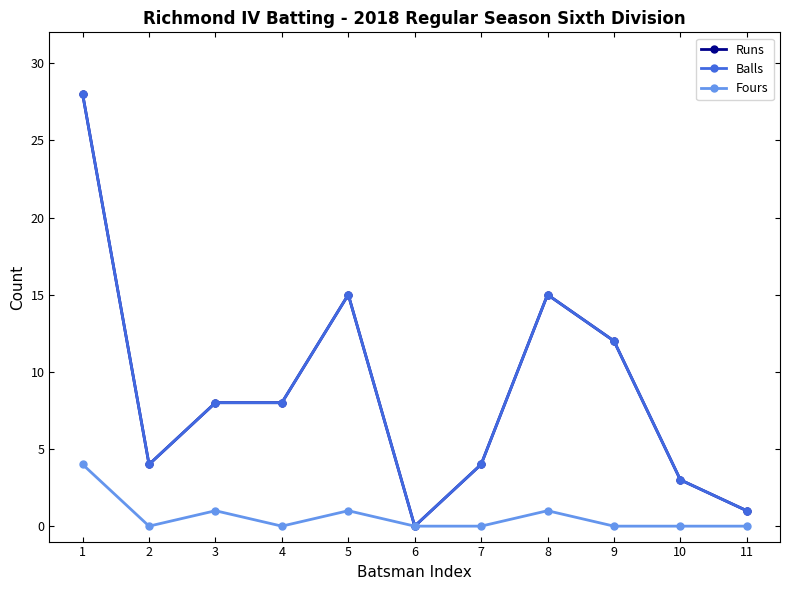

Rank the series by their maximum value, from lowest to highest.

Fours, Runs, Balls